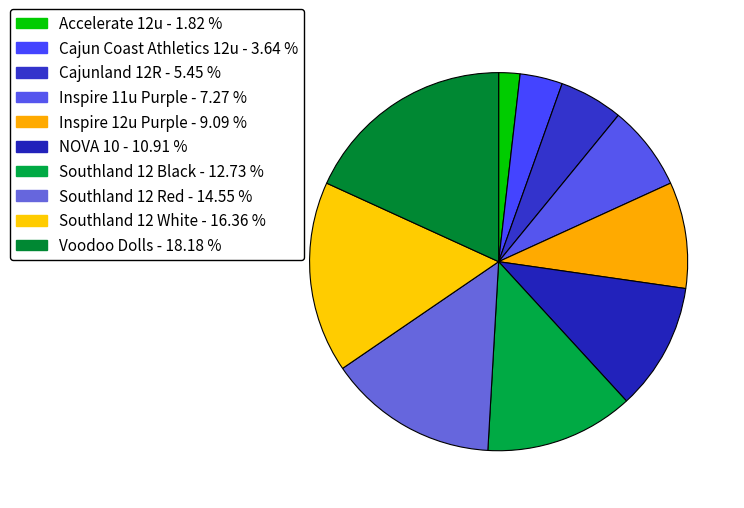

What portion of the pie excludes Cajunland 12R?

94.5%